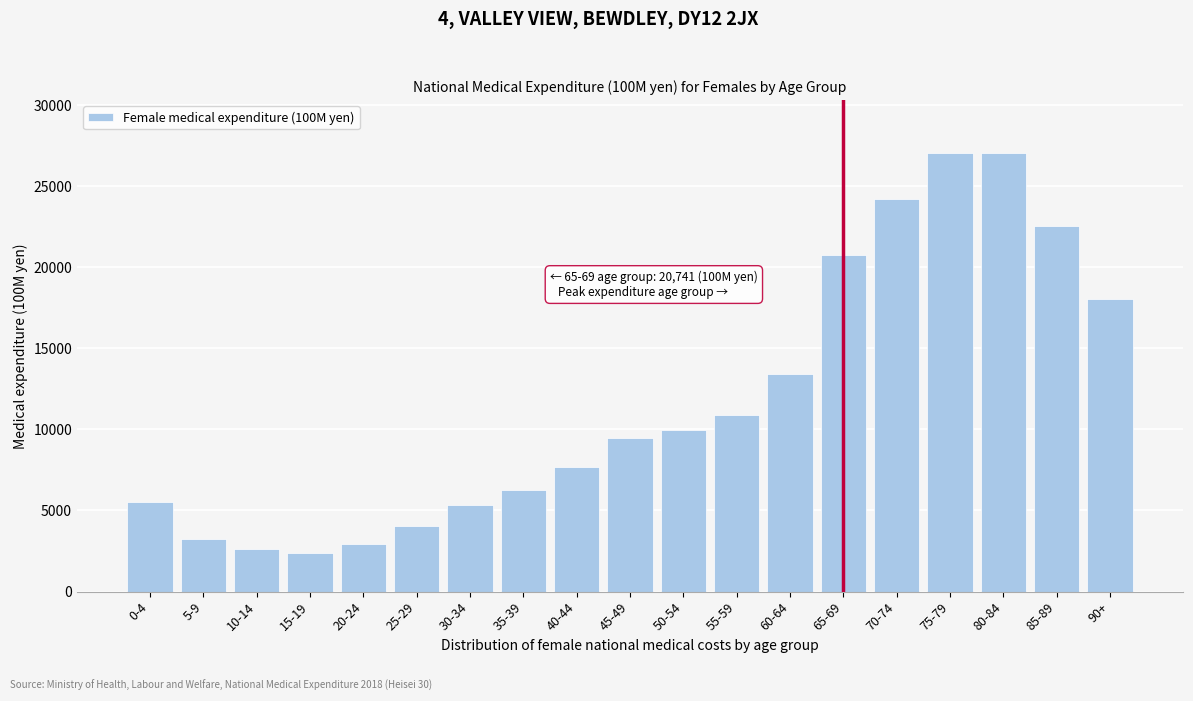

Where is the data nearest to the value 14716?

60-64